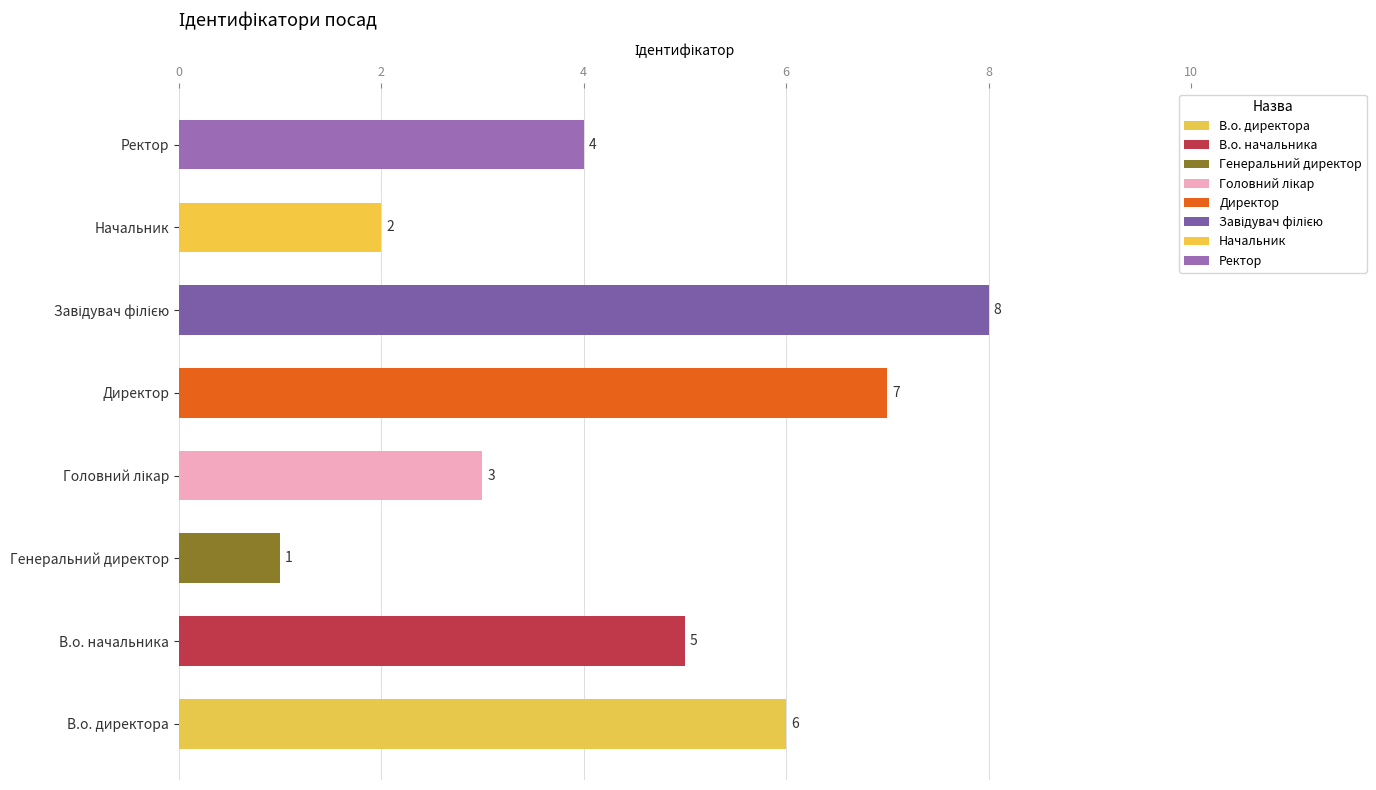

Is it true that the value at Начальник is 2?

True